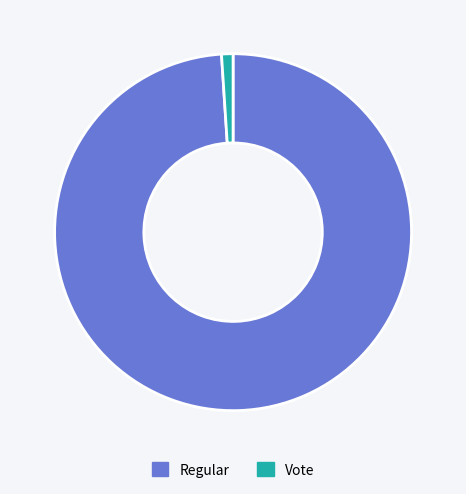

Which slice represents more than half of the pie?

Regular